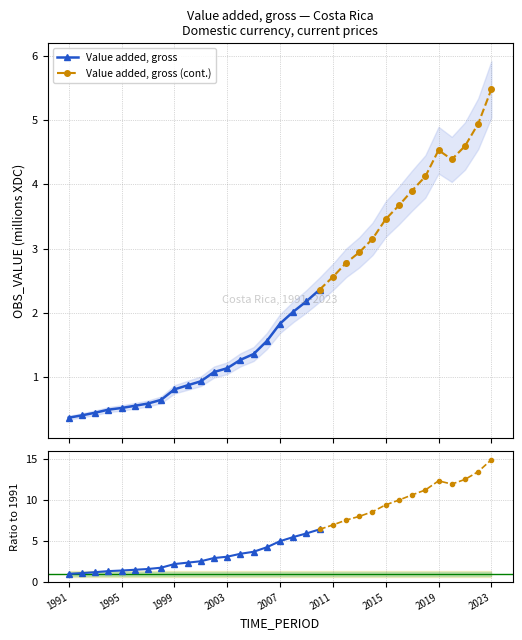

Which has a higher value, 1992 or 2008?

2008